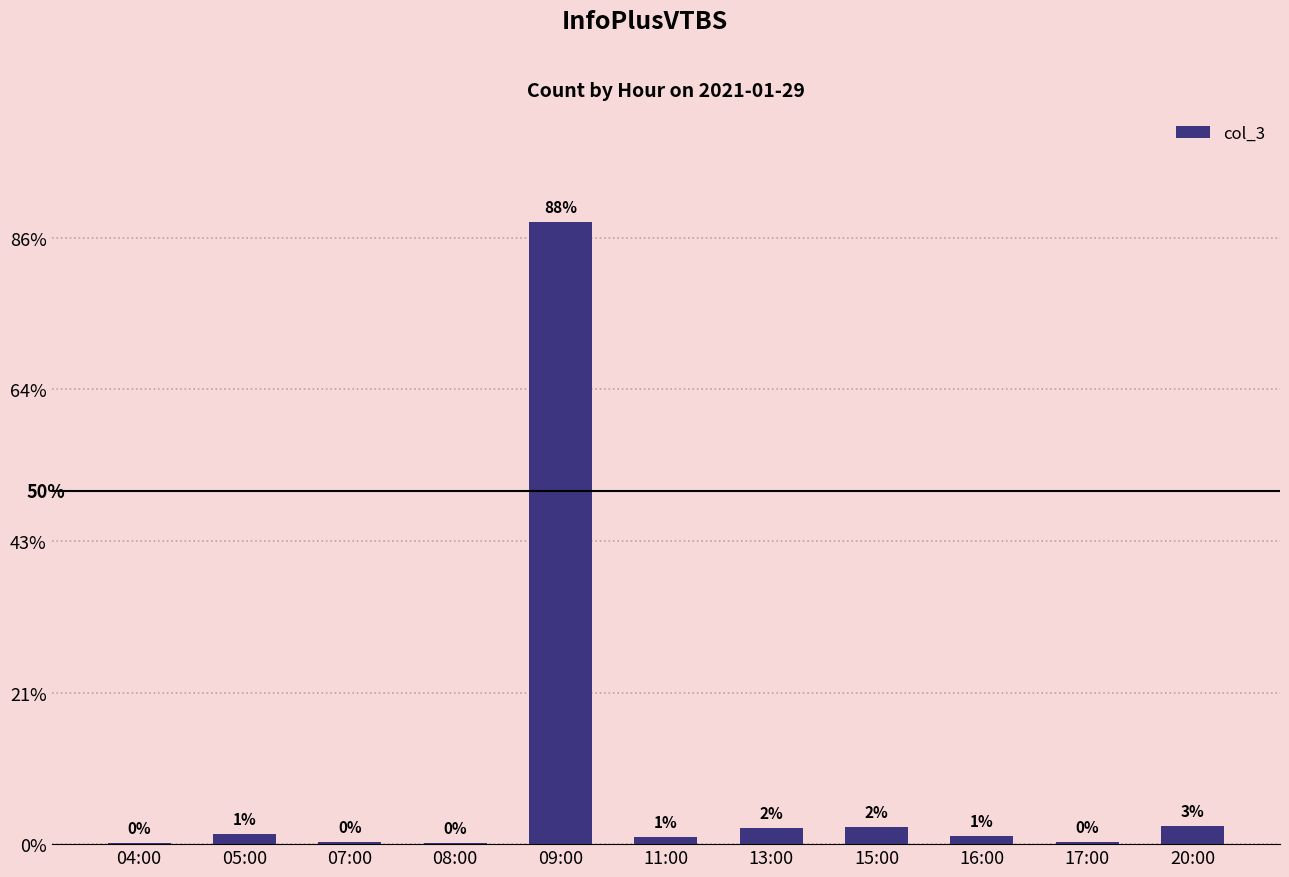

Are the bars horizontal?

No